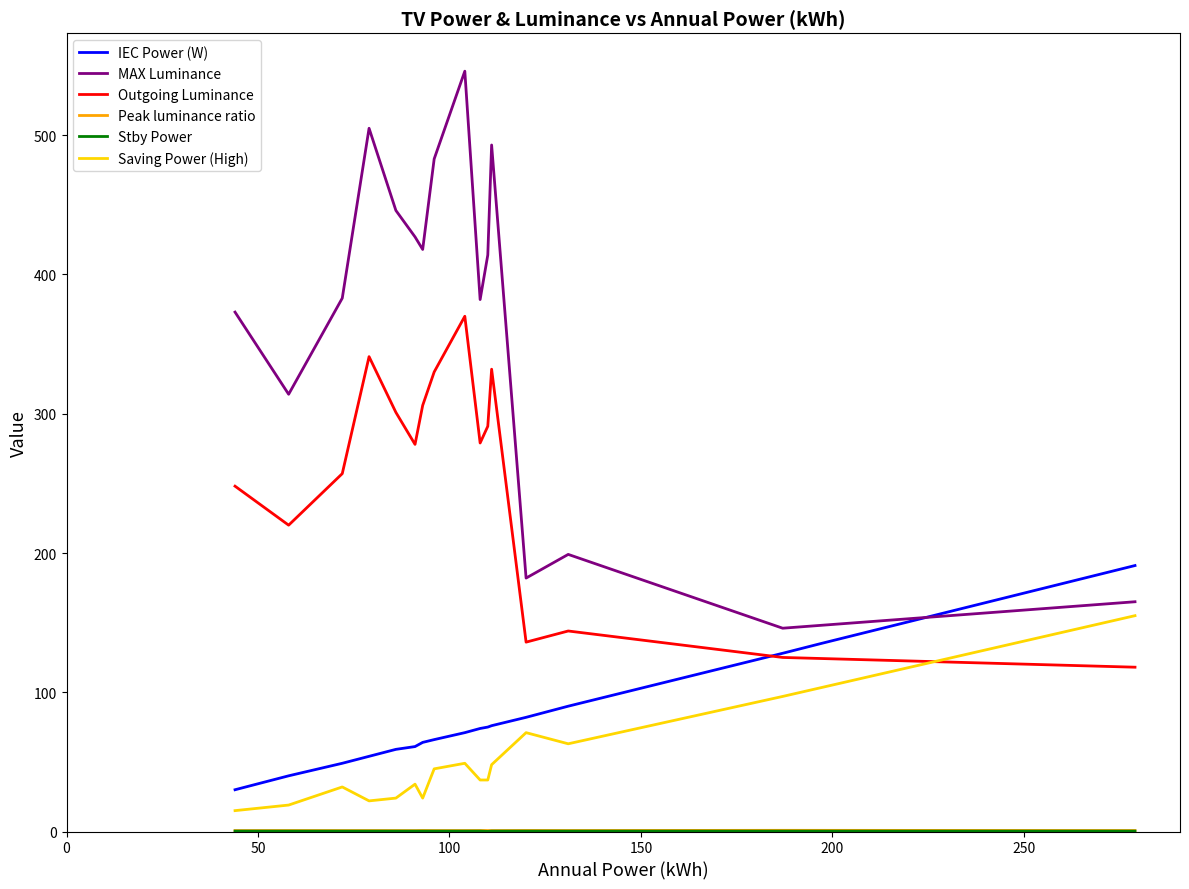

True or false: Saving Power (High) and IEC Power (W) intersect in this chart.

False